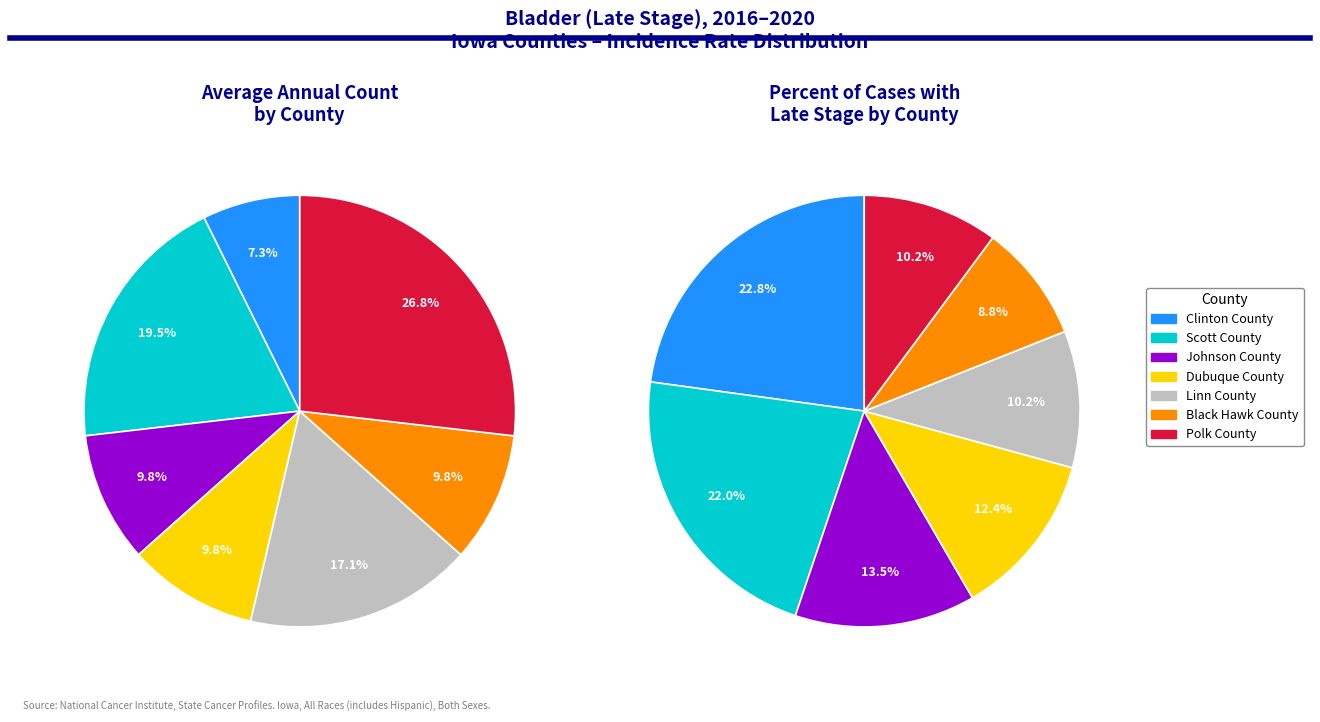

To the nearest percent, what percentage of the pie is Linn County?

17%